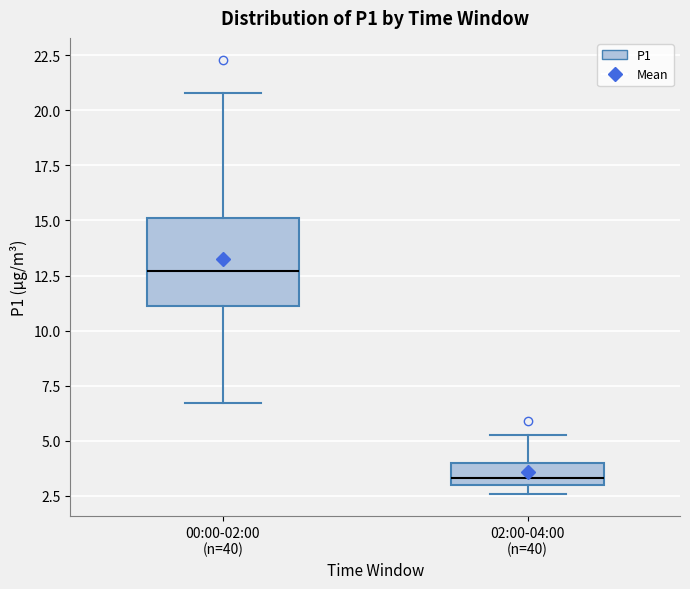

Comparing the boxes themselves (not the whiskers), which one is the tallest?

00:00-02:00 (n=40)